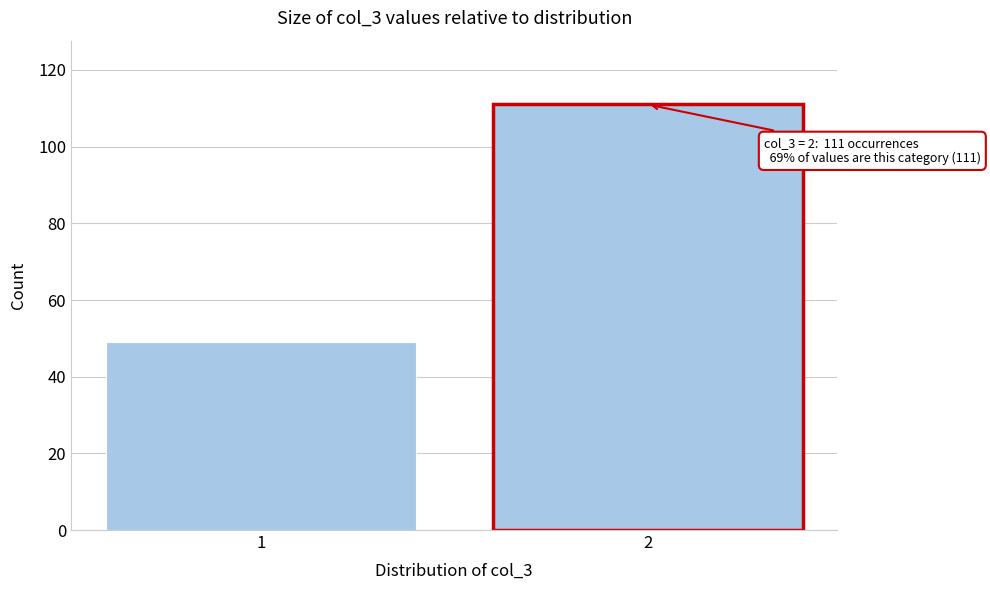

Reading left to right, list all the values displayed in this chart.

1=49	2=111